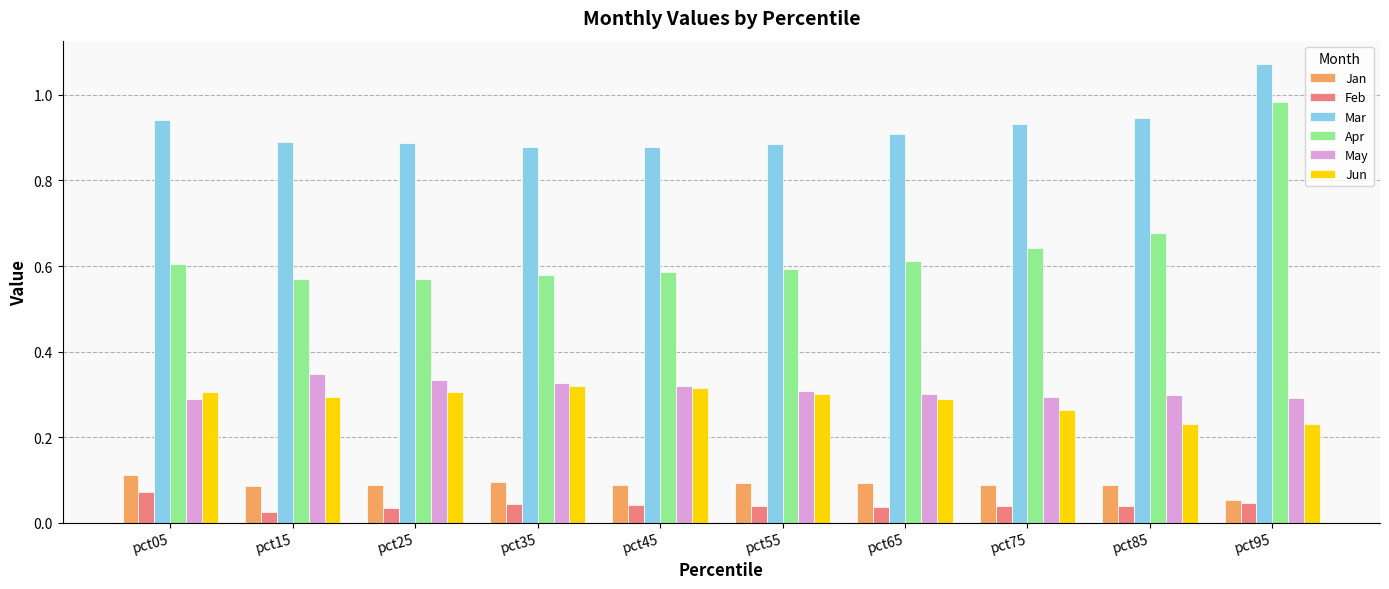

At how many categories does at least one series exceed 0?

10